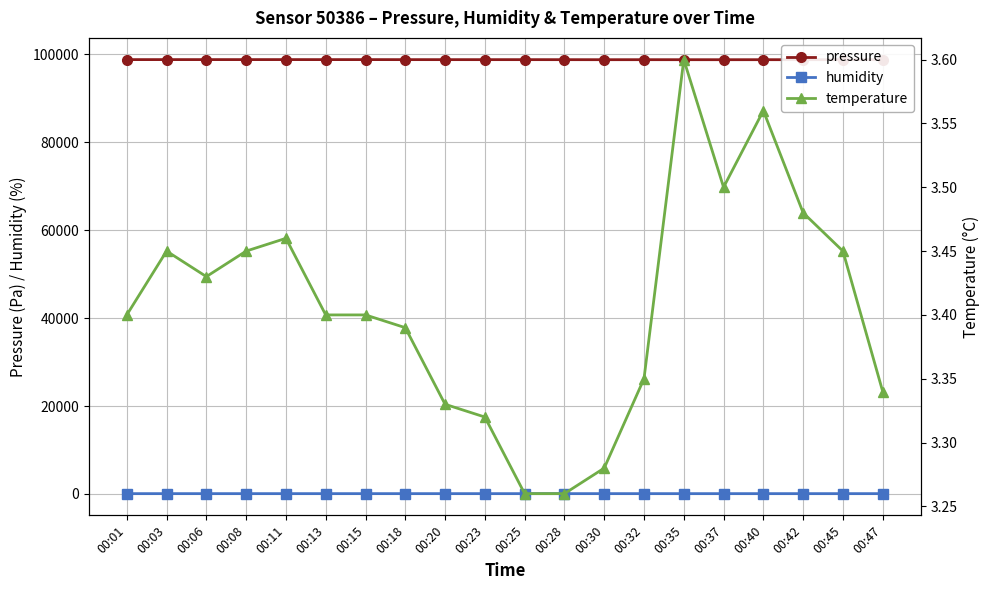

What is the total value across all series at 00:32?

98844.3